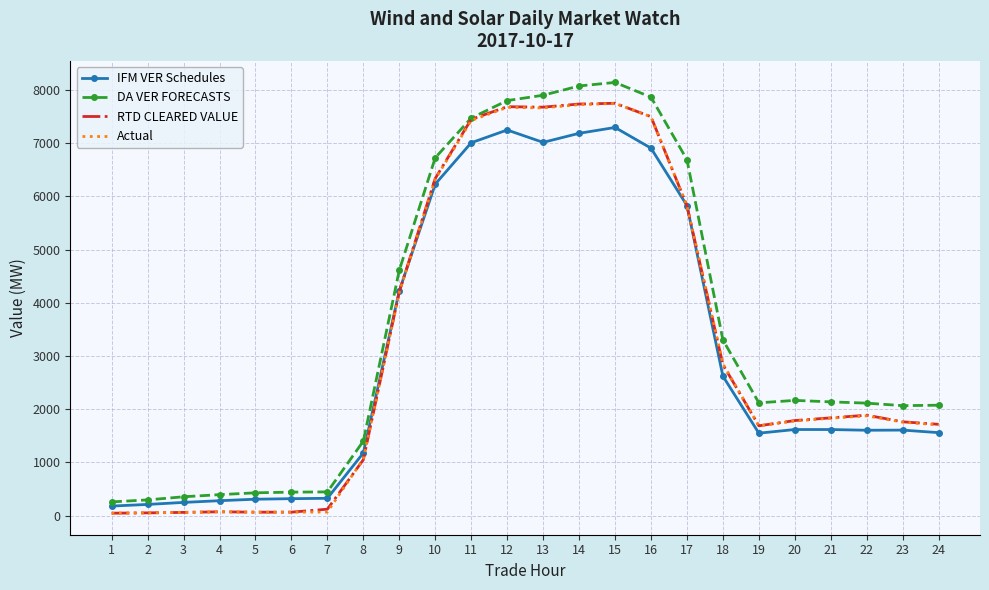

Which series changed the most between 5 and 19?

DA VER FORECASTS